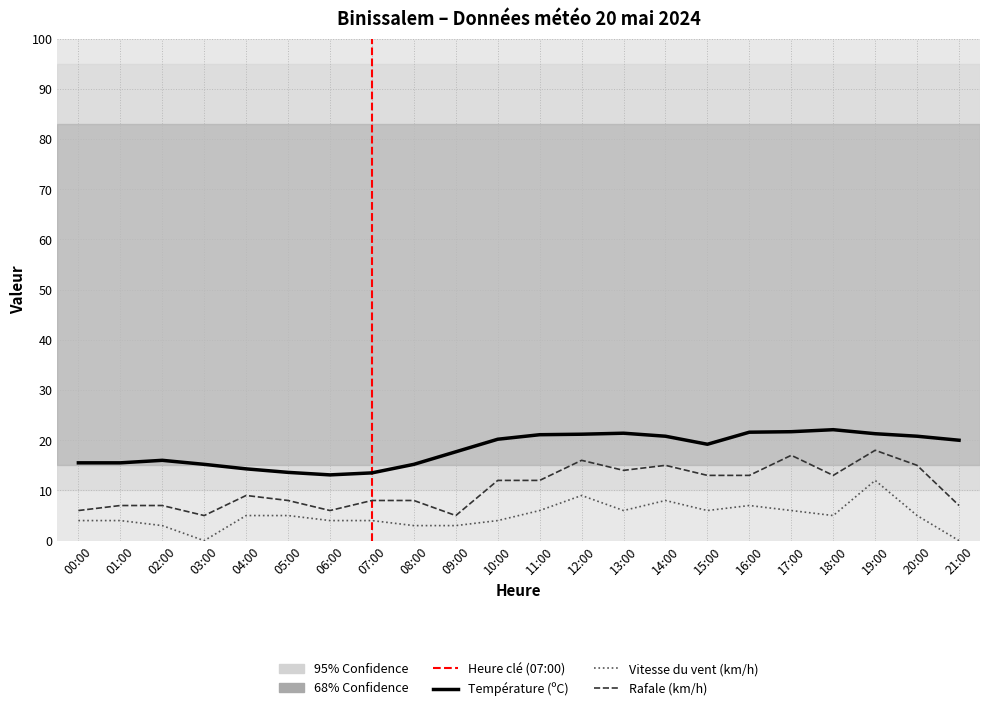

What is the highest value of the Vitesse du vent (km/h) series?

12.0